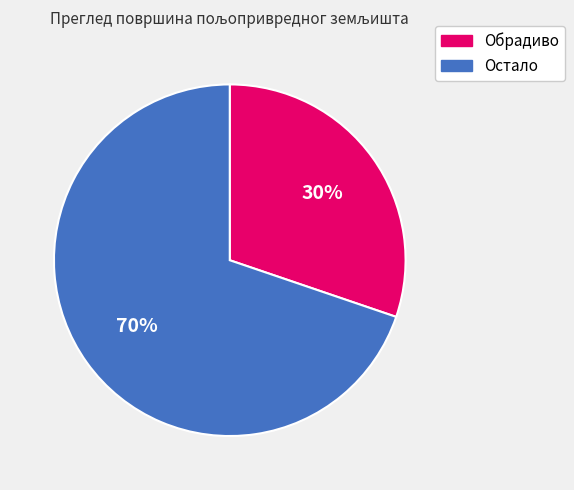

How many segments does this pie chart have?

2